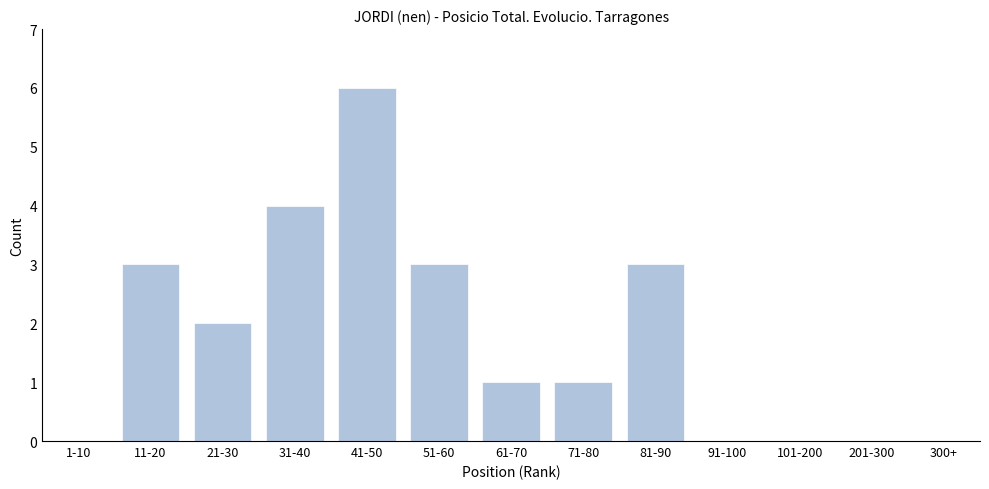

Reading left to right, what are all the values shown in this chart?

1-10=0	11-20=3	21-30=2	31-40=4	41-50=6	51-60=3	61-70=1	71-80=1	81-90=3	91-100=0	101-200=0	201-300=0	300+=0